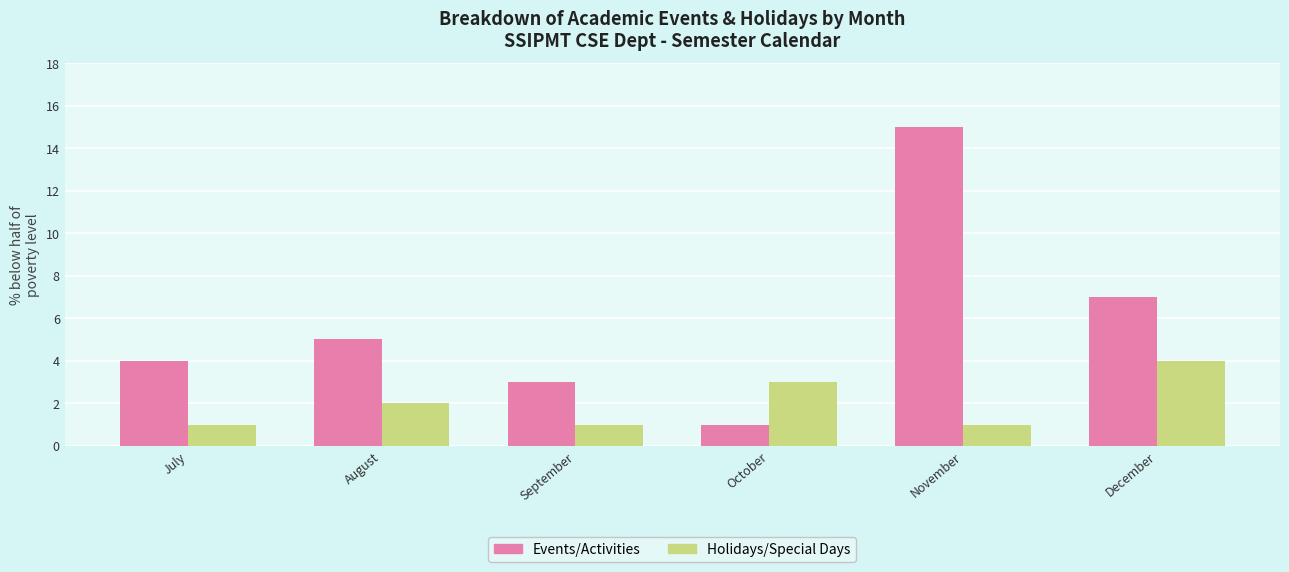

What are all the series names shown in the legend?

Events/Activities, Holidays/Special Days